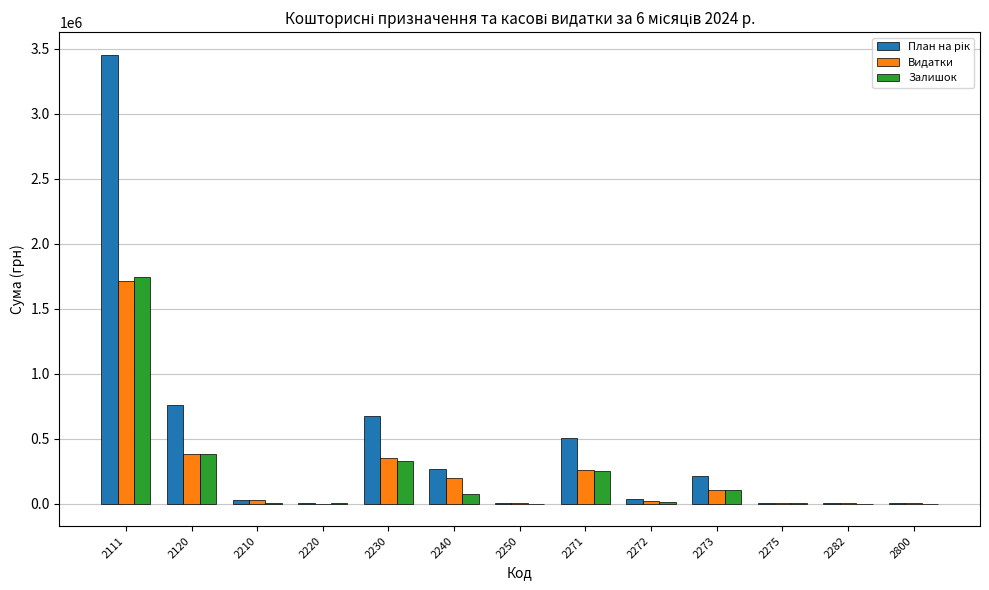

At which category is the sum across all series the highest?

2111